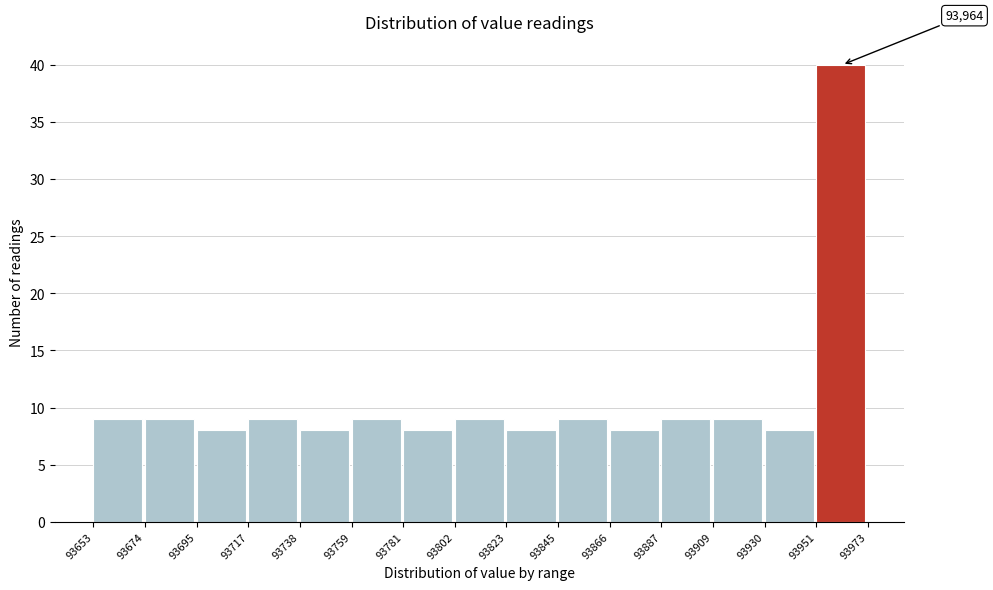

Which range on the x-axis has the tallest bar?

93951 to 93973